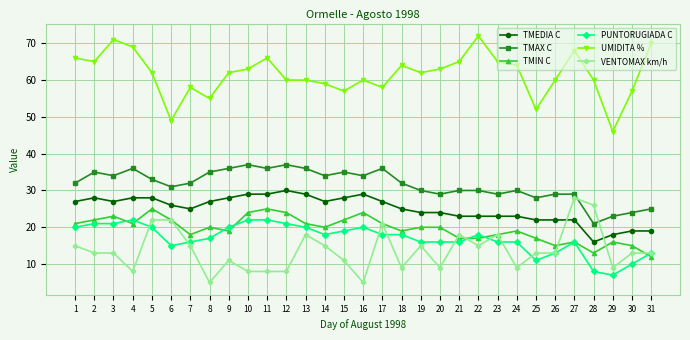

True or false: VENTOMAX km/h has more than 0 interior local peaks.

True